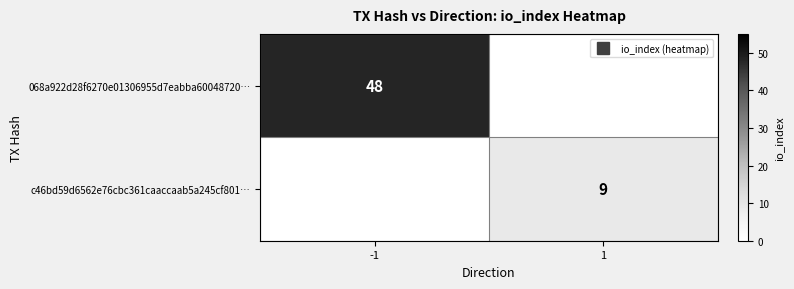

Between 1 and -1, which is larger?

-1